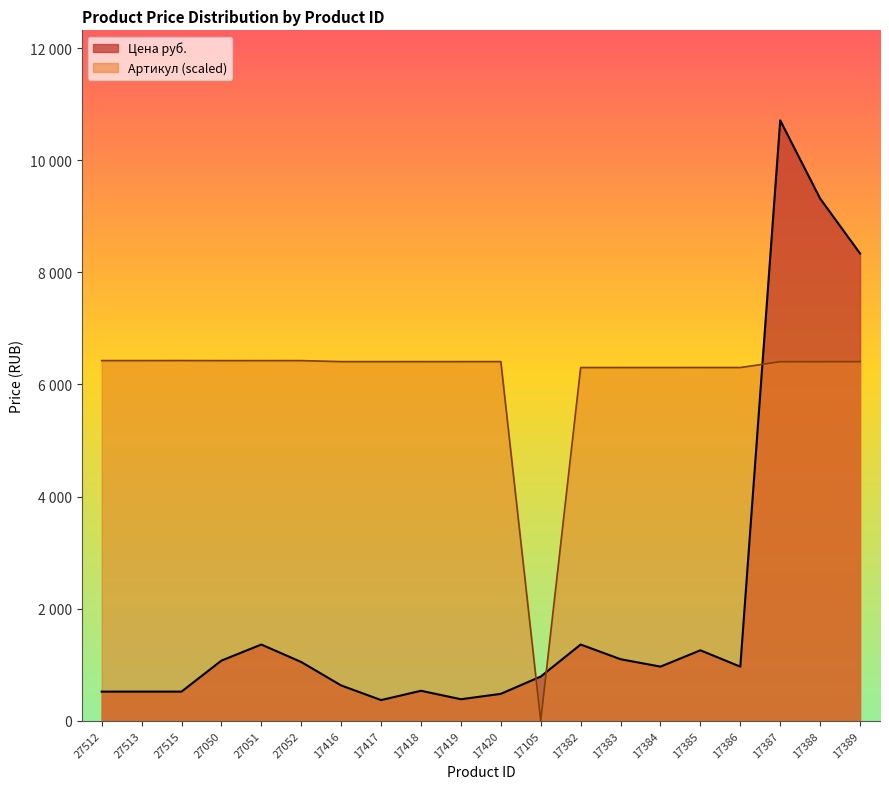

What is the difference between the maximum and second lowest values in the Артикул (normalized) series?

124.3